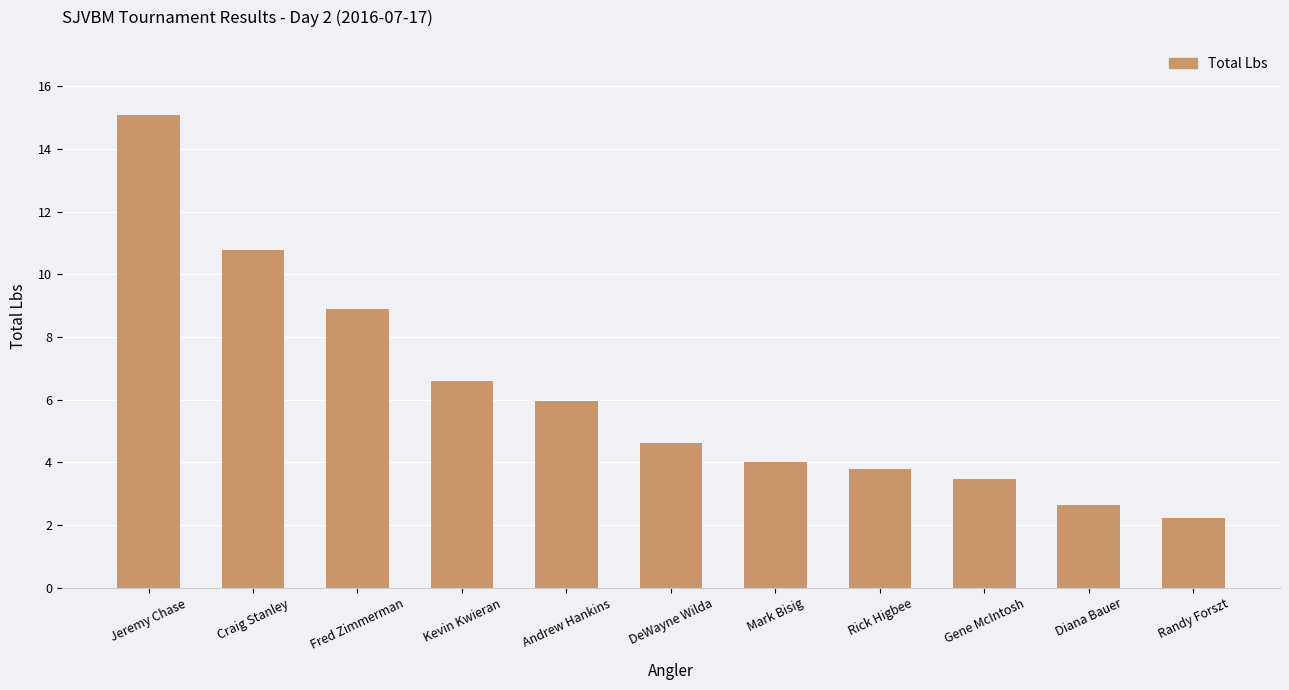

How many categories are shown in the chart?

11